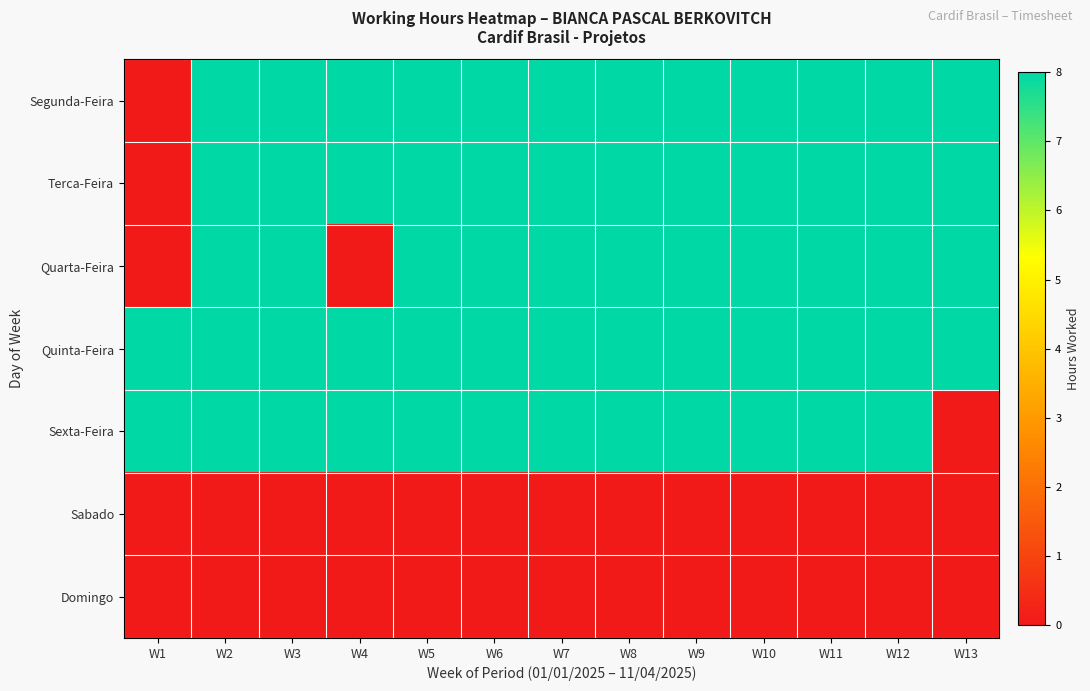

What is the spread (max minus min) of values at W1?

8